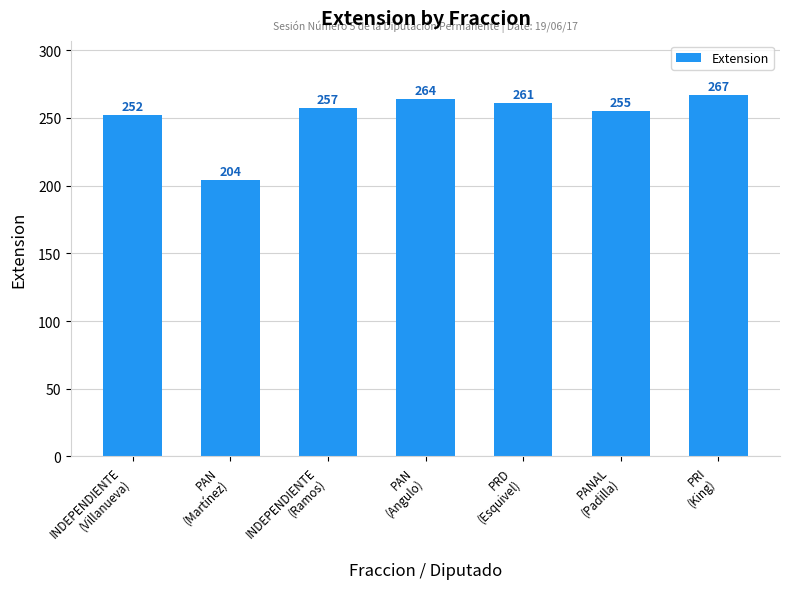

What is the minimum value shown in the chart?

204